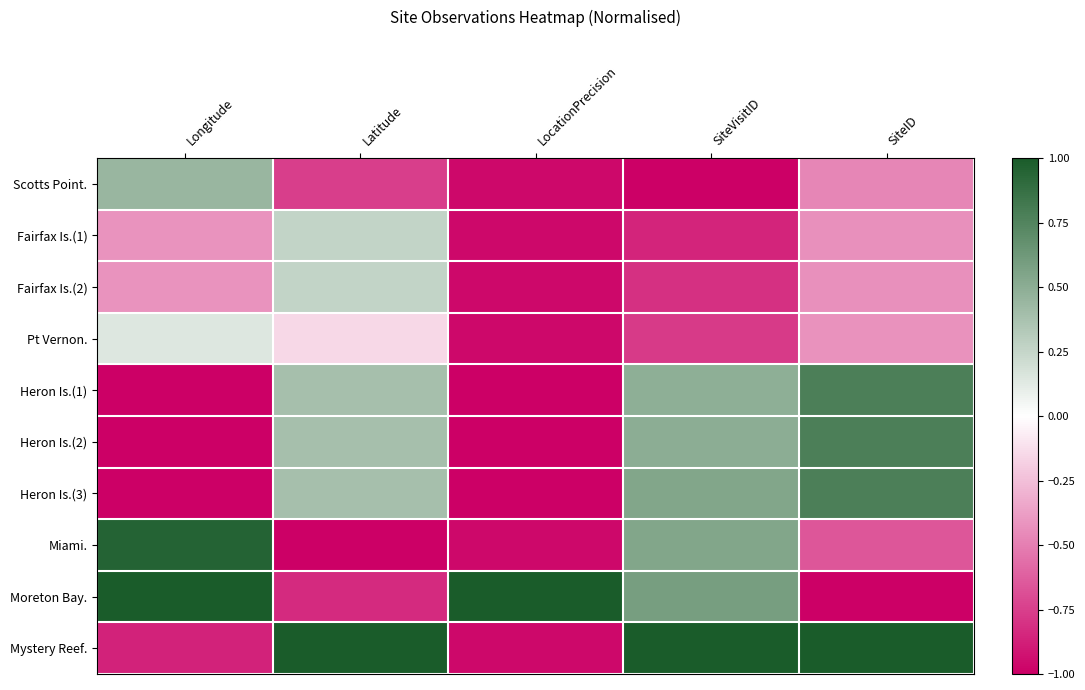

At how many categories does at least one series exceed 0?

5